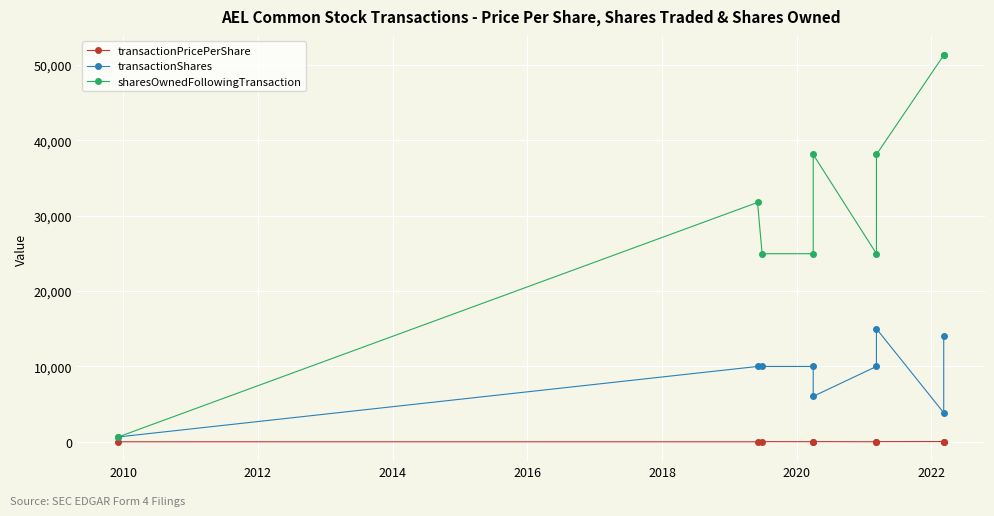

How many lines are shown in the chart?

3